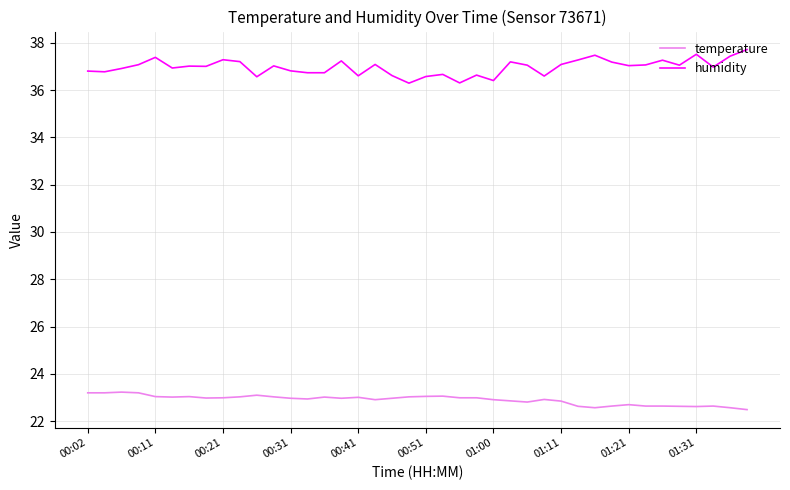

Does the chart display data point markers on the line(s)?

No